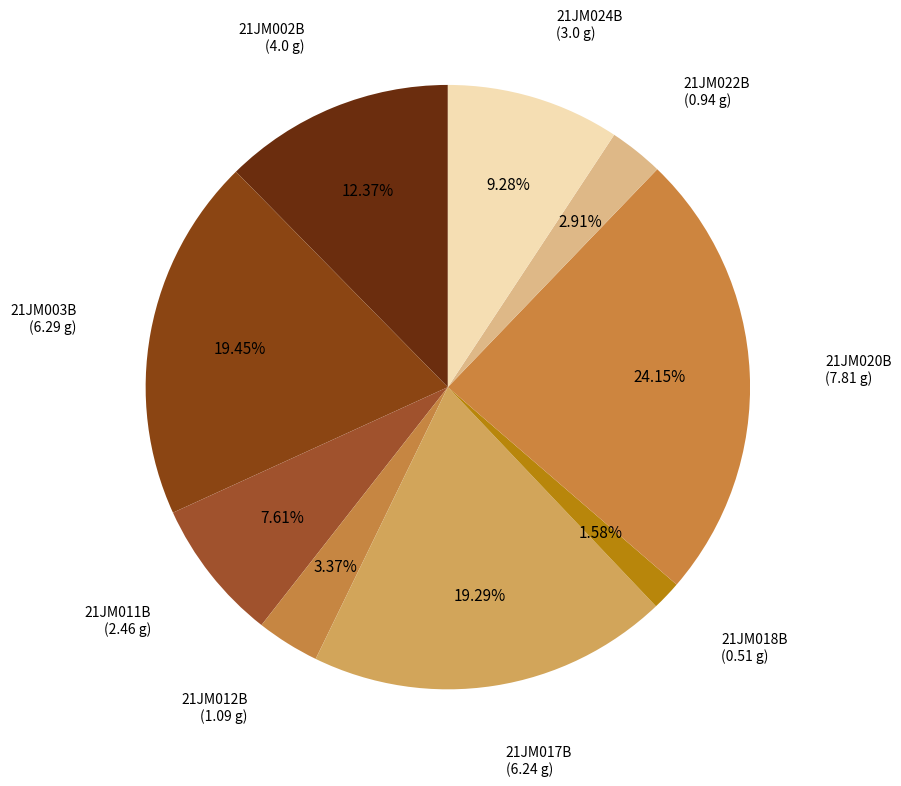

Which has a higher value, 21JM018B or 21JM012B?

21JM012B